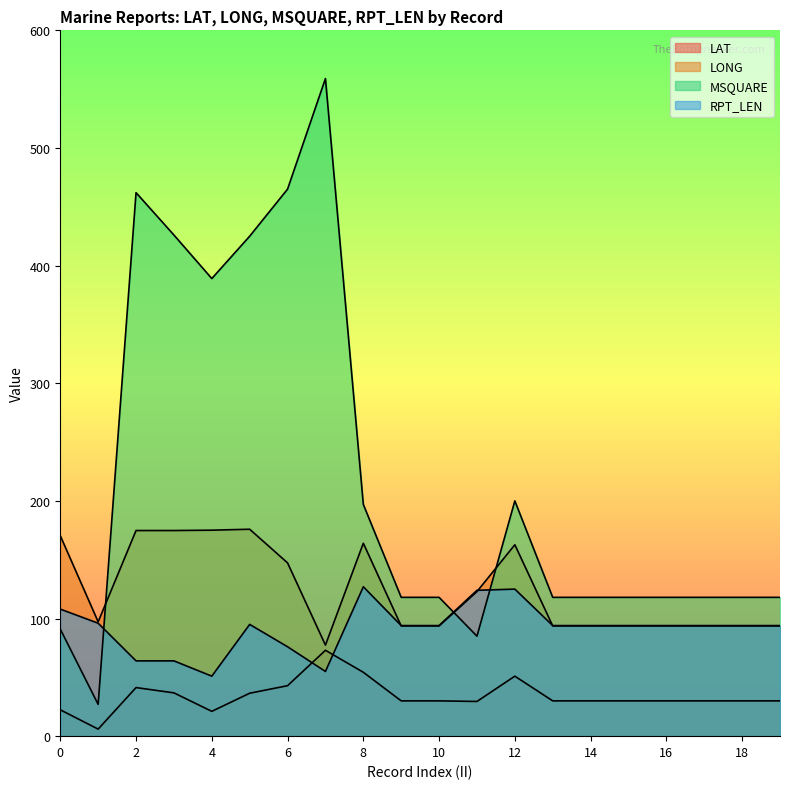

What is the spread (max minus min) of values at 3?

389.2